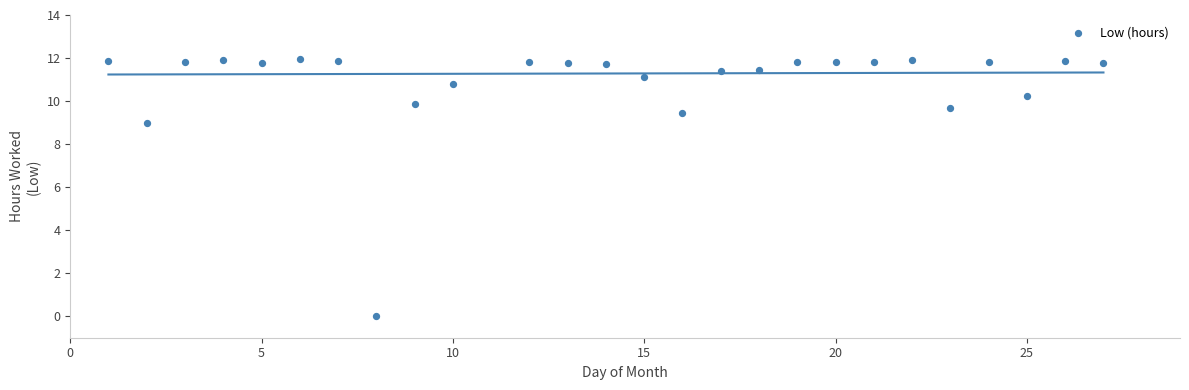

What Y value in the scatter plot is closest to 5?

9.0